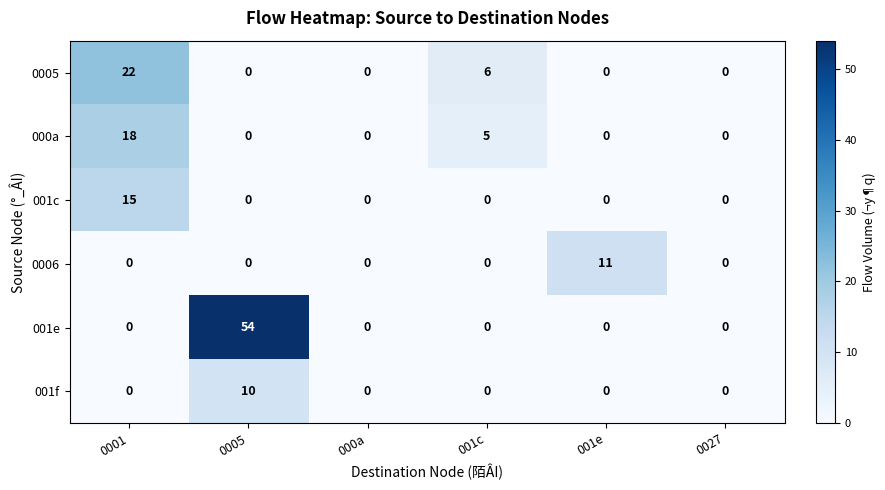

Which category has the highest value in the 001e series?

0005